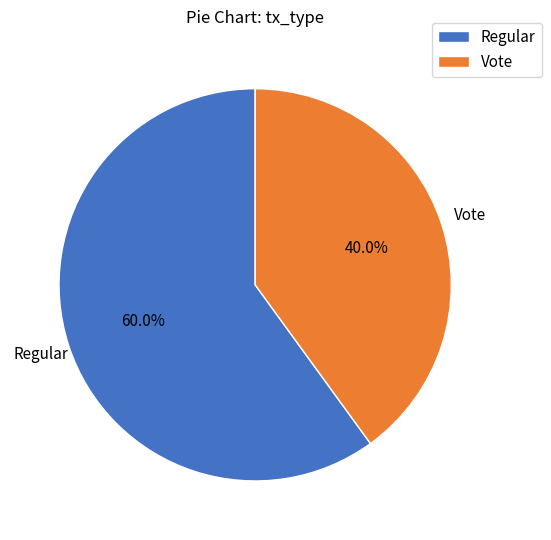

What portion of the pie excludes Regular?

40.0%